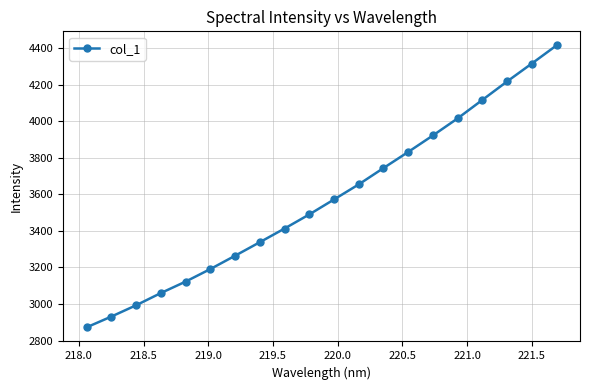

What is the value of the 19th point from the left?

4315.1